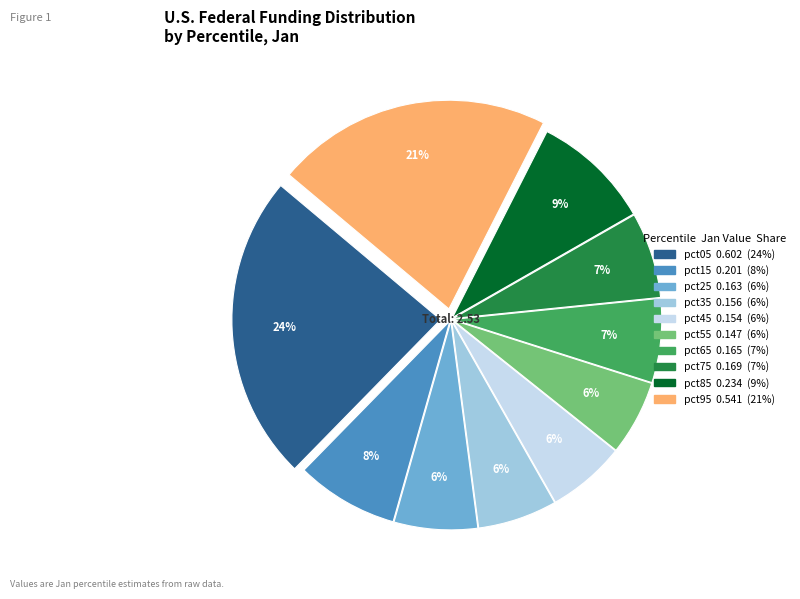

Do pct35 and pct75 together represent more than half of the pie?

No